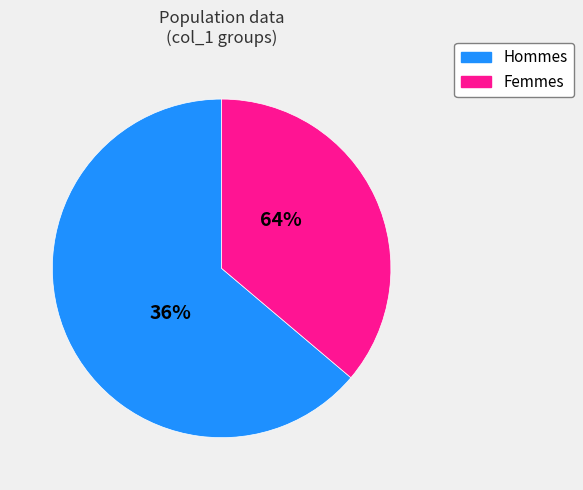

Between 1 and 6, which is larger?

1